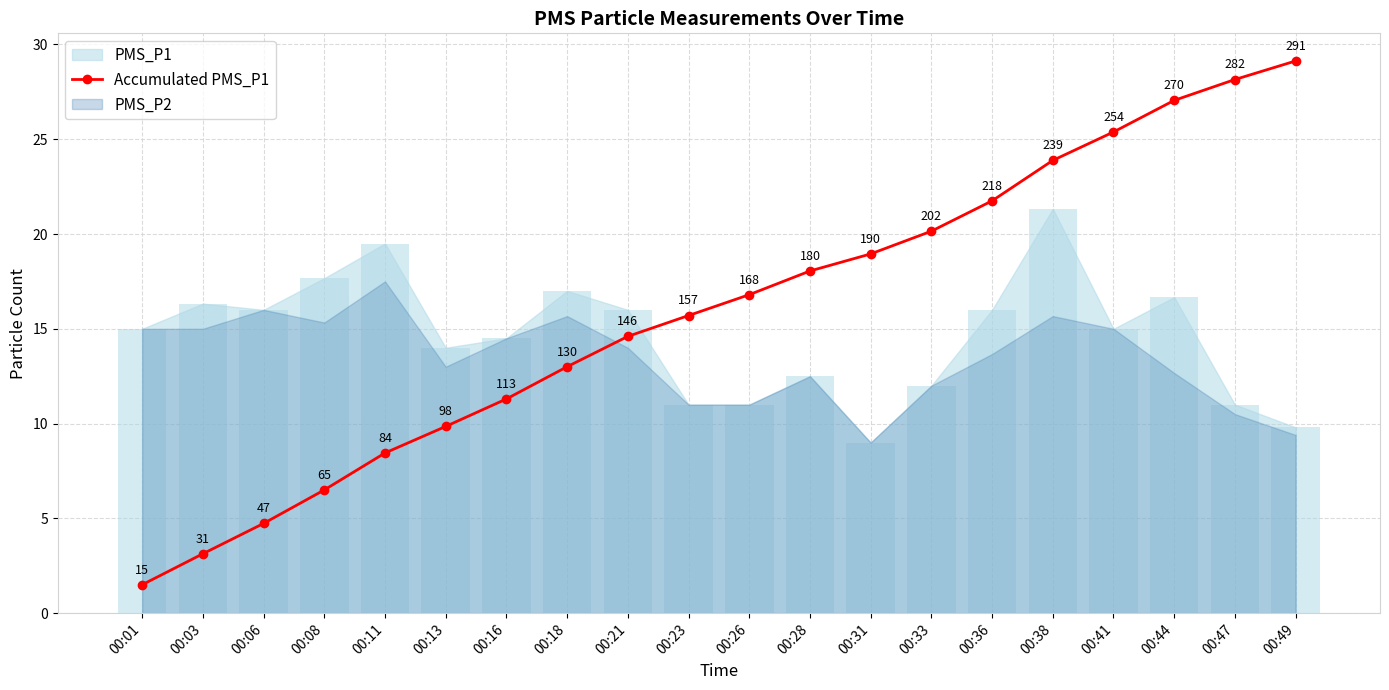

How many values in the Accumulated PMS_P1 series exceed 16?

10